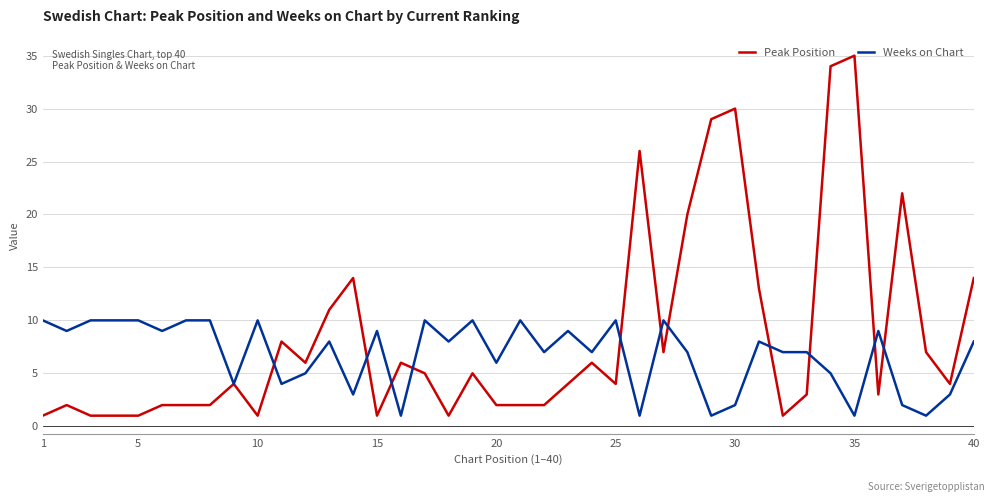

Which series has the widest spread of values?

Peak Position